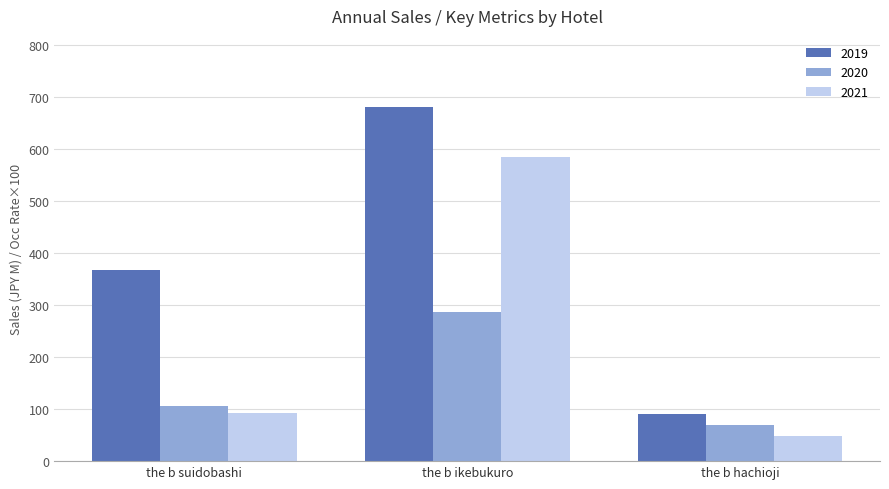

Are the bars horizontal?

No